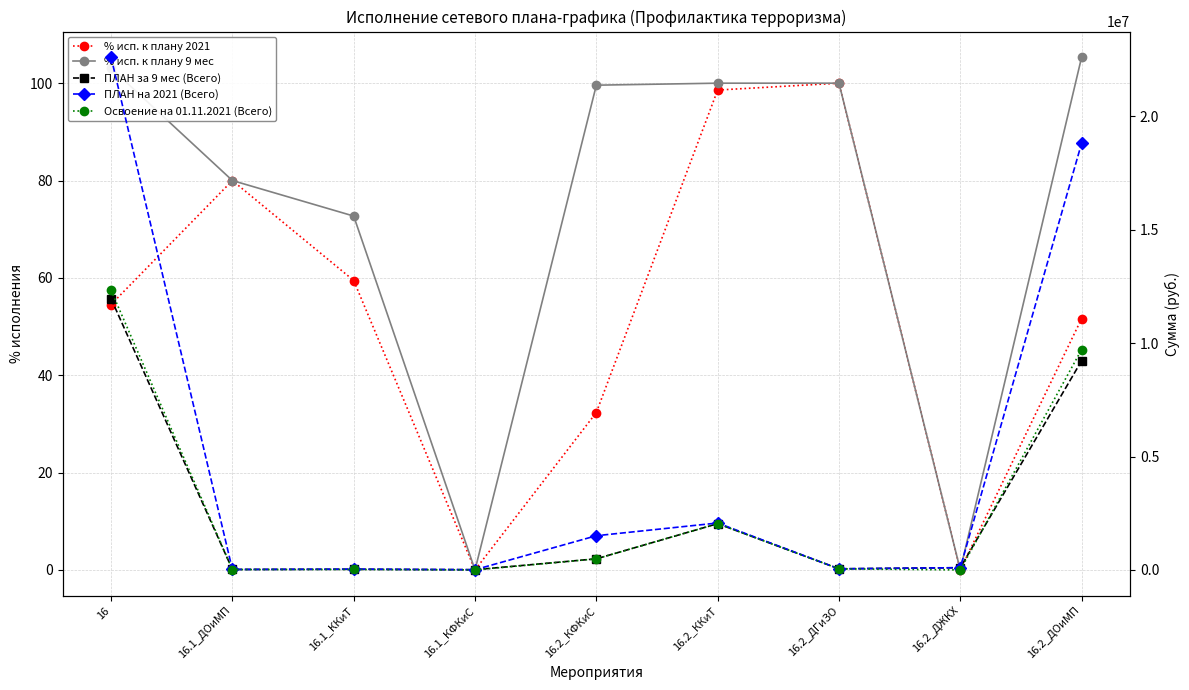

Count the number of categories in the chart.

9